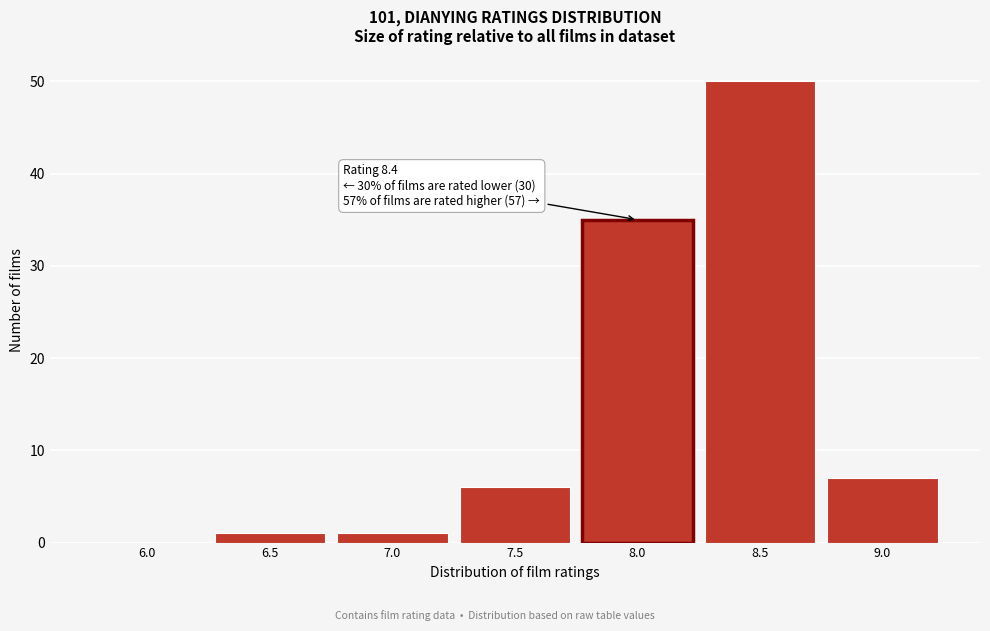

Reading left to right, what are all the values shown in this chart?

6.0=0	6.5=1	7.0=1	7.5=6	8.0=35	8.5=50	9.0=7